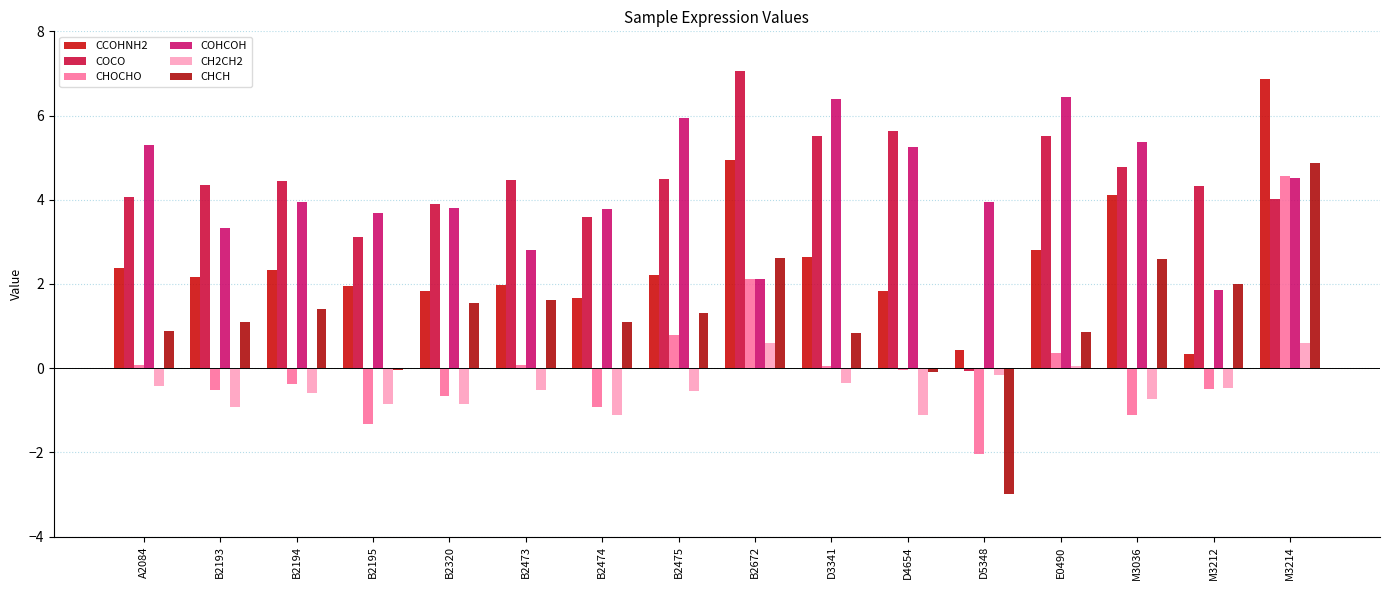

What are all the series names shown in the legend?

CCOHNH2, COCO, CHOCHO, COHCOH, CH2CH2, CHCH